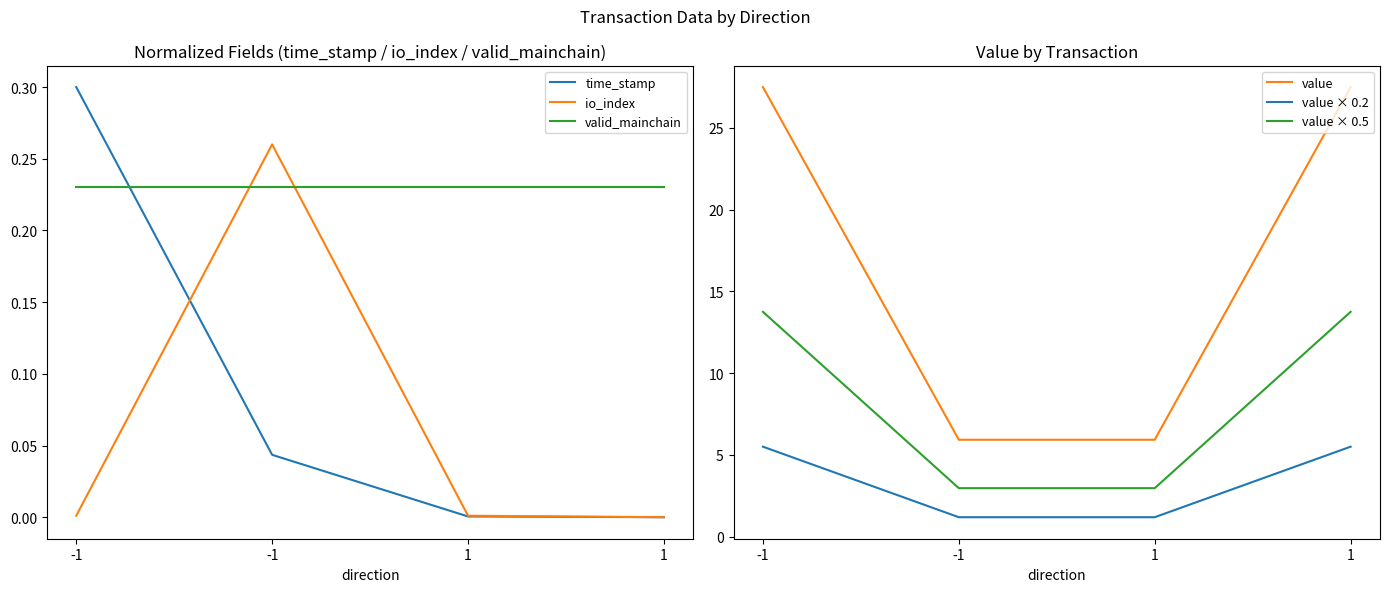

Reading right to left, what are all the values shown in this chart?

time_stamp: 0.0	0.0	0.0	0.3
io_index: 0.0	0.0	0.3	0.0
valid_mainchain: 0.2	0.2	0.2	0.2
value: 27.5	5.9	5.9	27.5
value × 0.2: 5.5	1.2	1.2	5.5
value × 0.5: 13.7	3.0	3.0	13.7